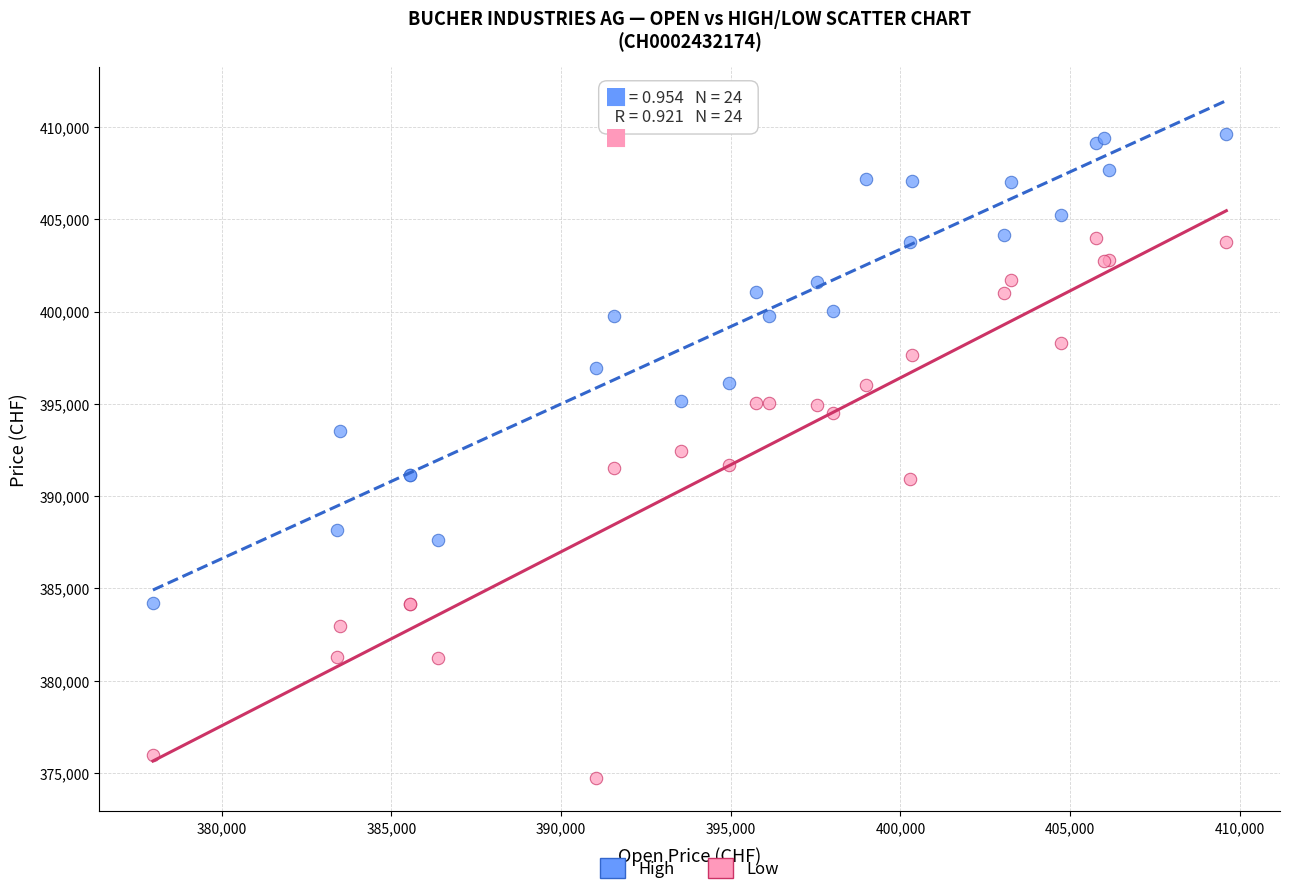

Which series reaches the maximum Y coordinate?

High